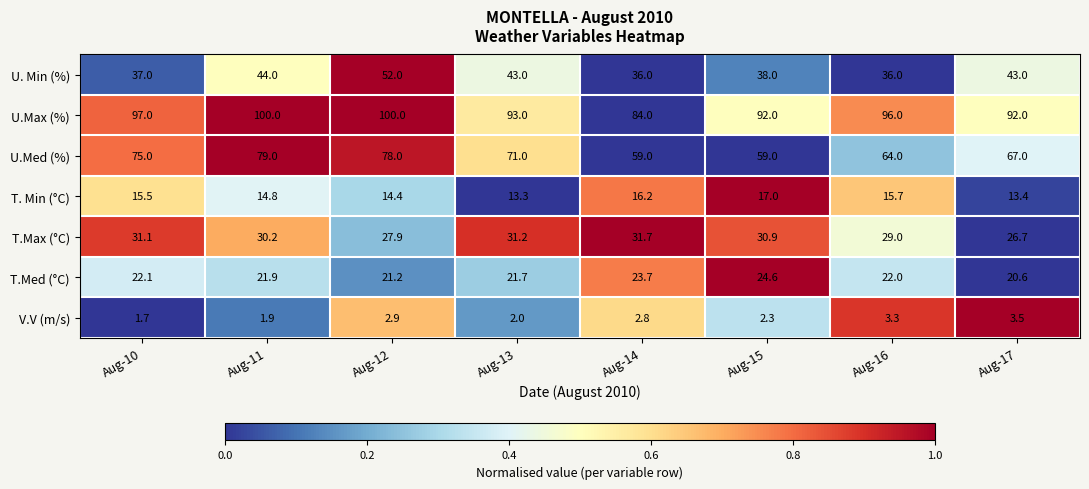

Is it true that U.Max (%) equals 93.0 at Aug-13?

True